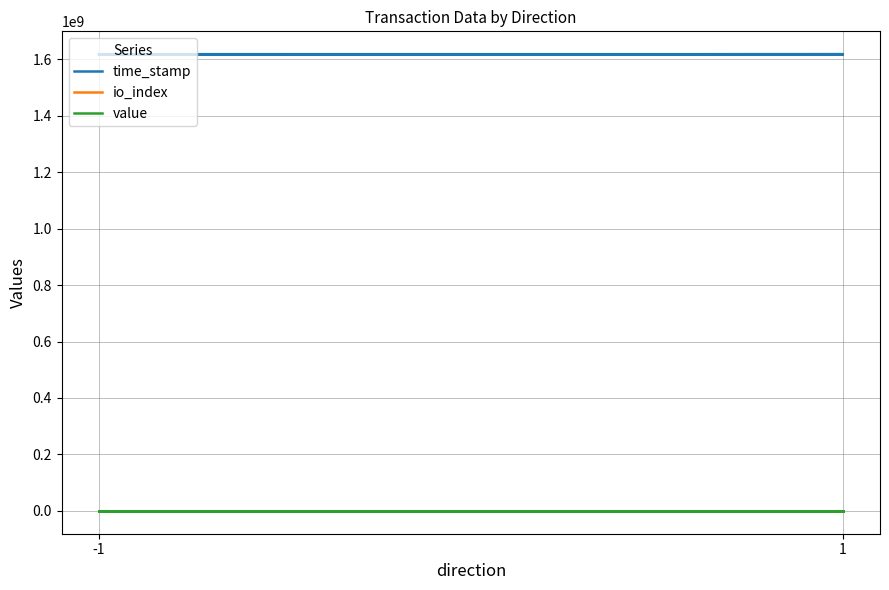

How many lines are shown in the chart?

3